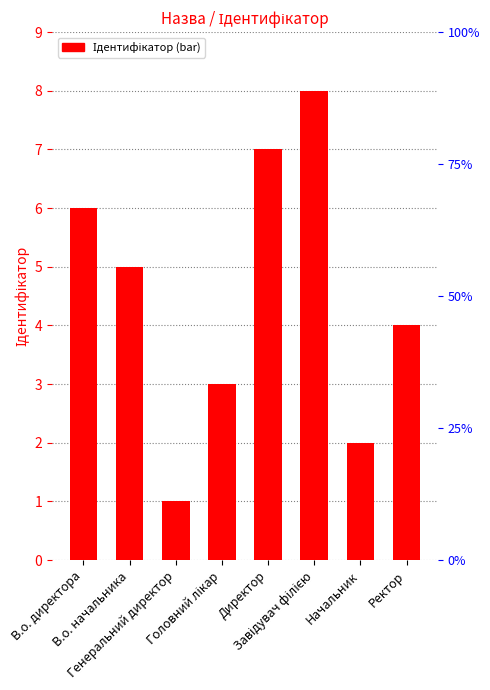

Rank the categories by value from highest to lowest.

Завідувач філією, Директор, В.о. директора, В.о. начальника, Ректор, Головний лікар, Начальник, Генеральний директор